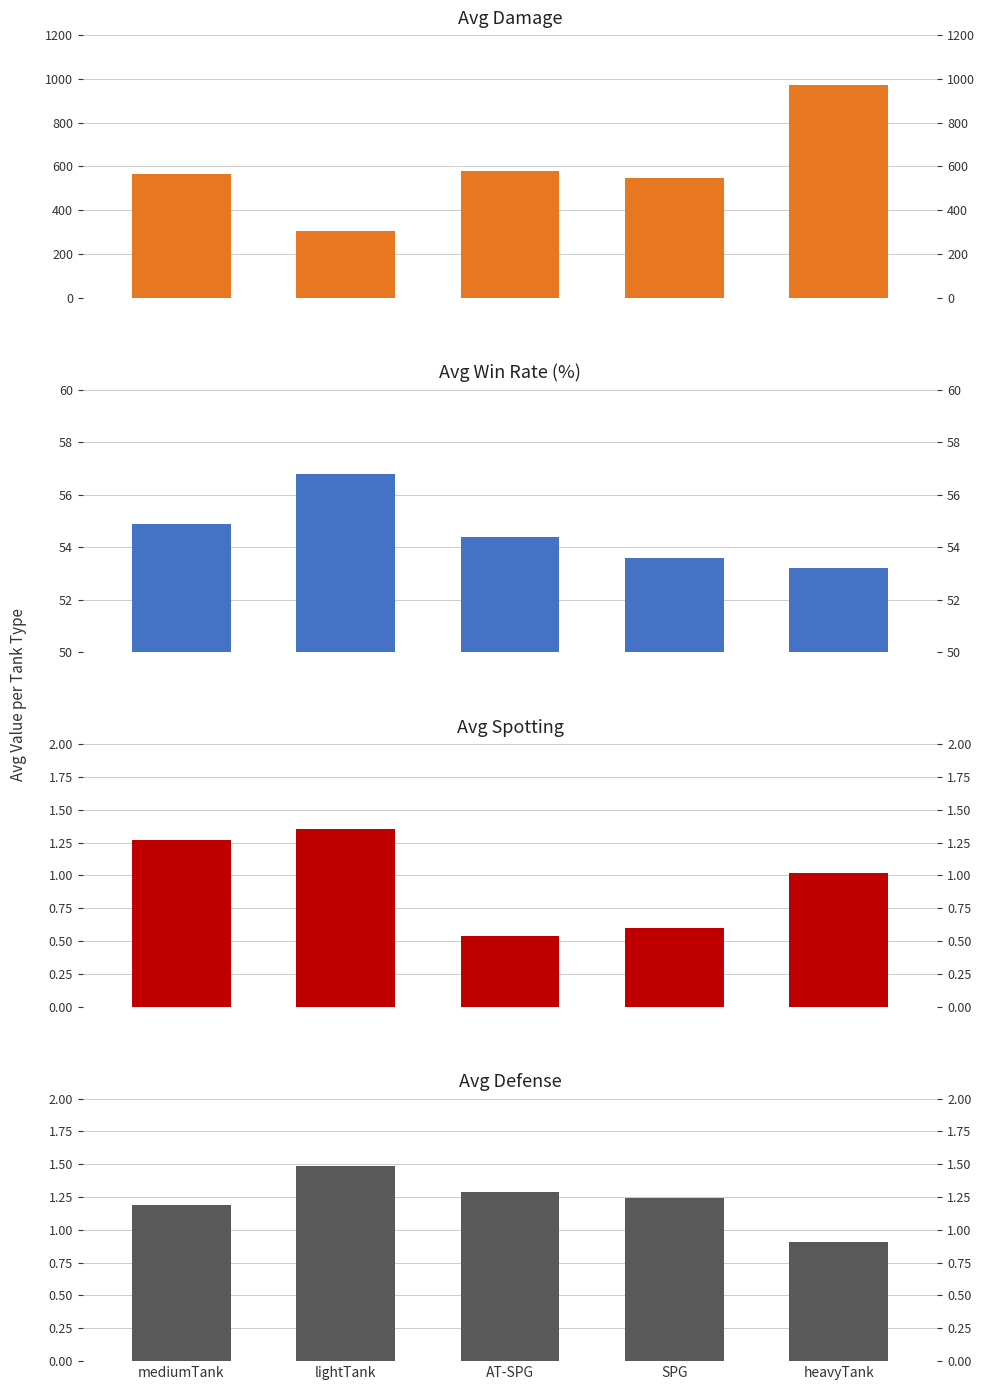

Rank the categories by Avg Win Rate (%) value from highest to lowest.

lightTank, mediumTank, AT-SPG, SPG, heavyTank